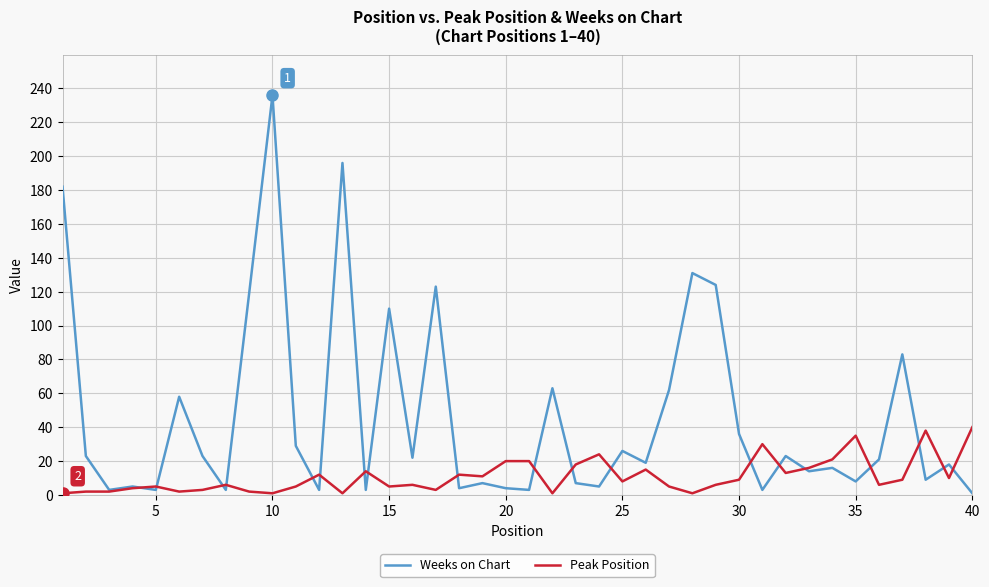

True or false: Weeks on Chart and Peak Position intersect in this chart.

True